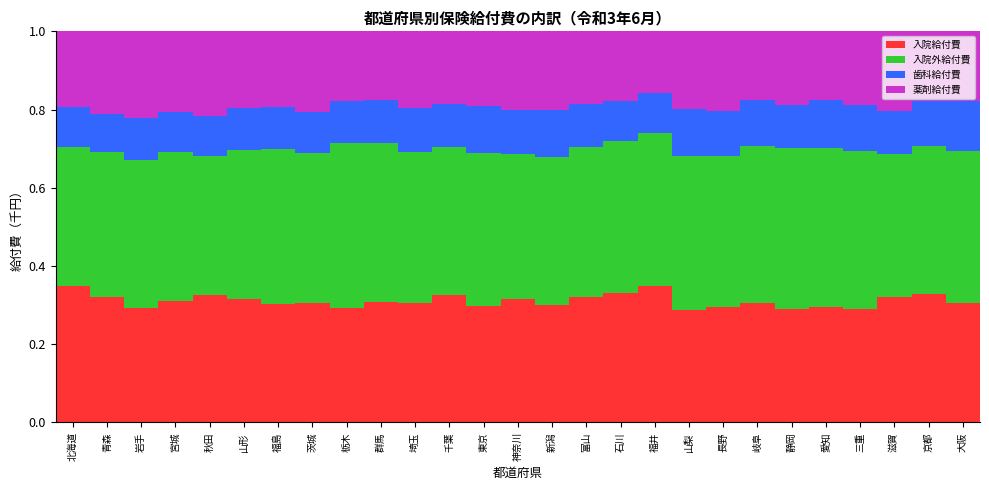

How many 入院給付費 values are between 0 and 1?

27